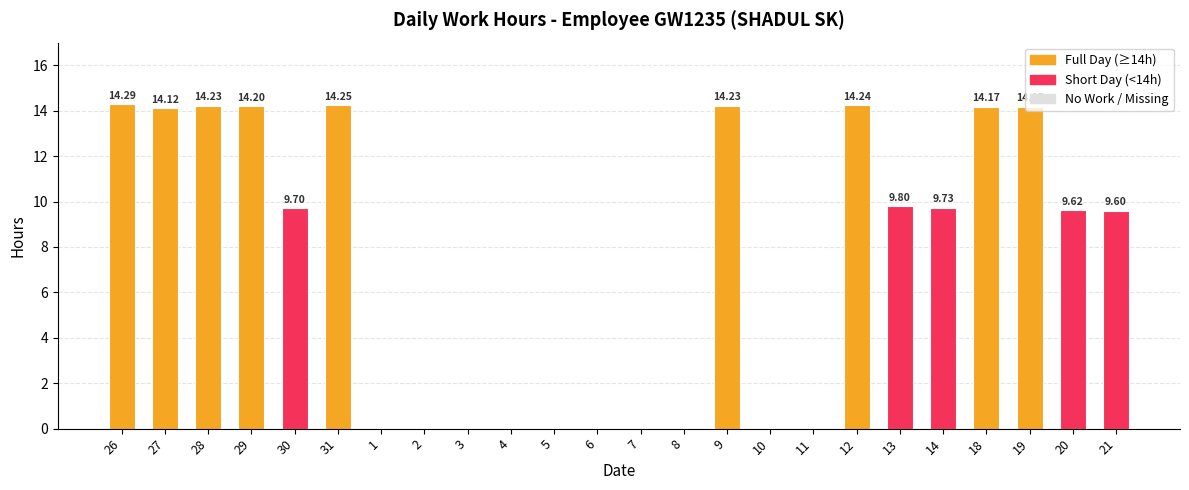

Between 3 and 9, which is larger?

9